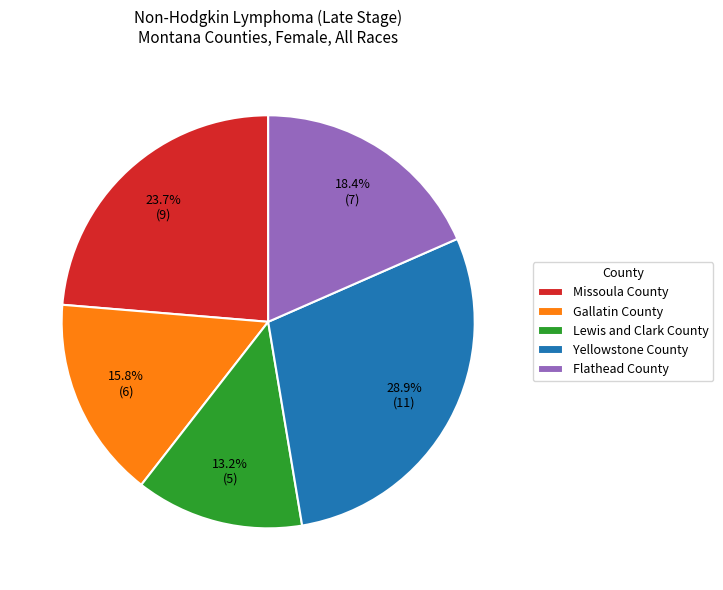

Rank the categories by value from lowest to highest.

Lewis and Clark County, Gallatin County, Flathead County, Missoula County, Yellowstone County